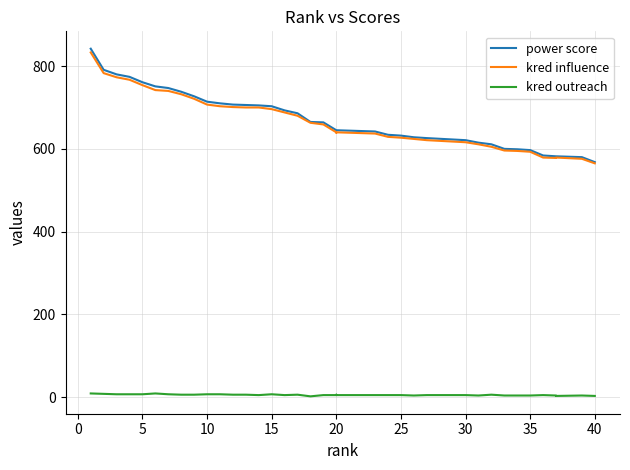

At how many categories does at least one series exceed 654?

19